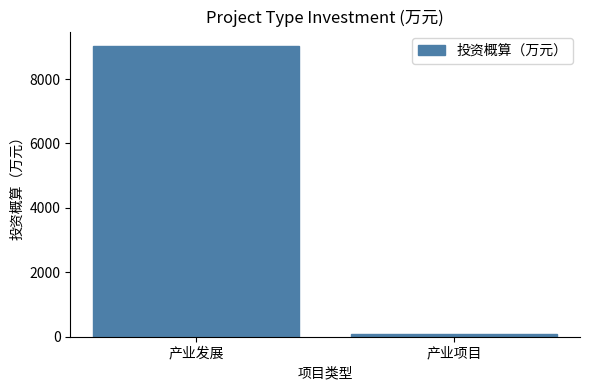

Count the values in the range 100 to 9023.

2